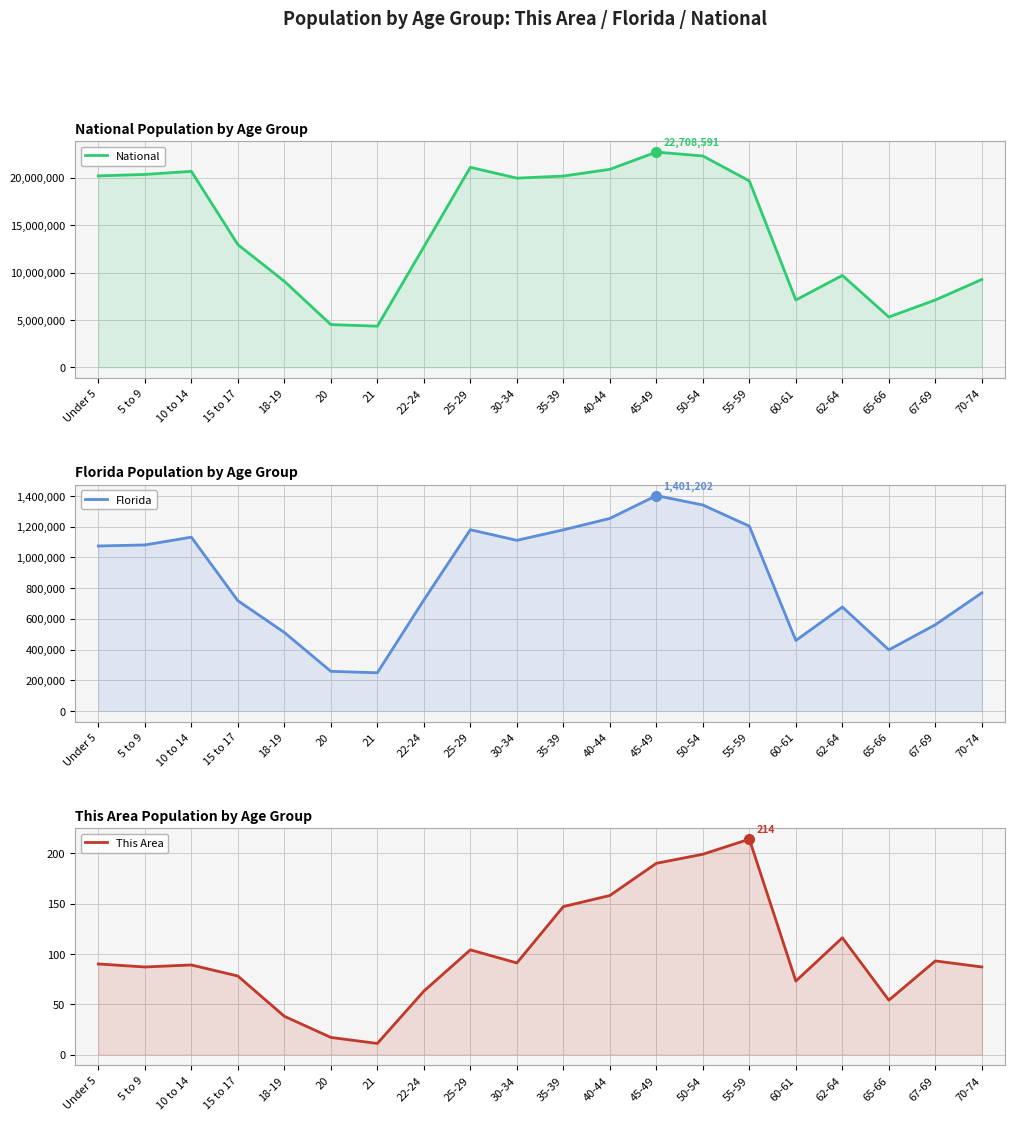

The value of This Area at Under 5 is 90. True or false?

True